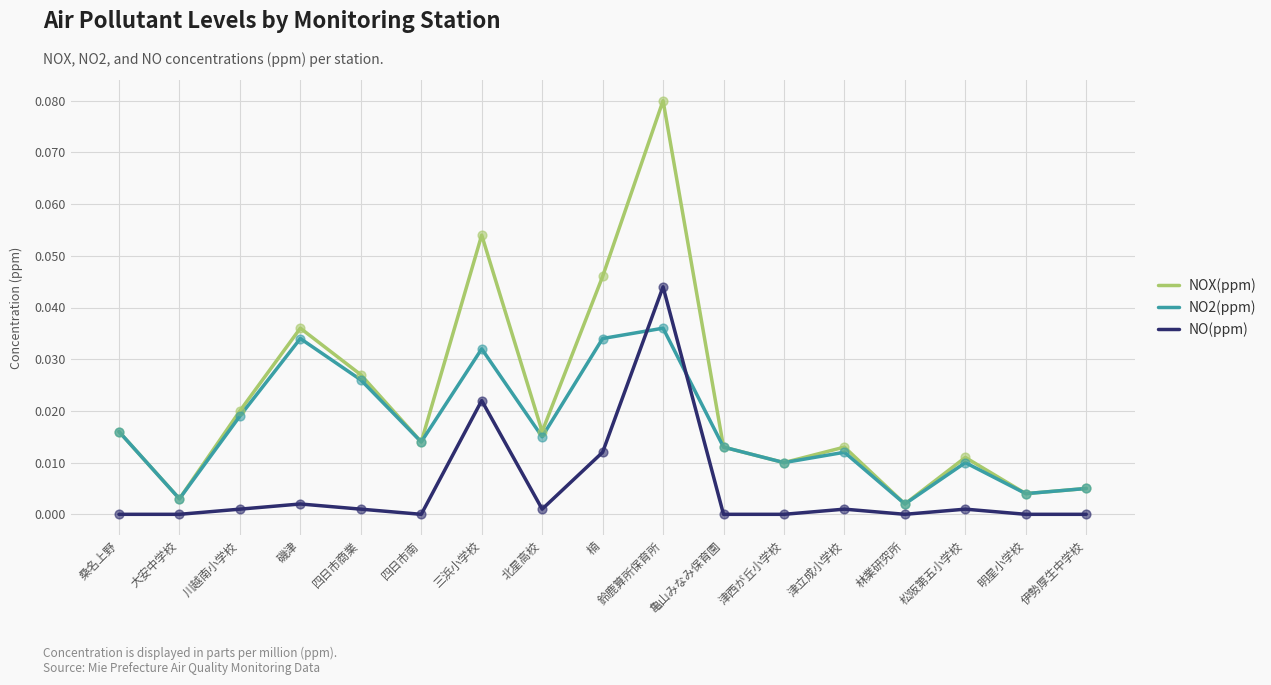

Which series has the largest total across all categories?

NOX(ppm)